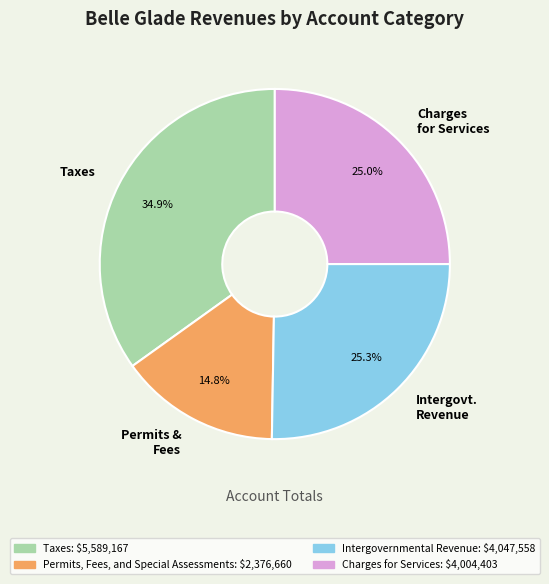

Which slice is the largest?

Taxes